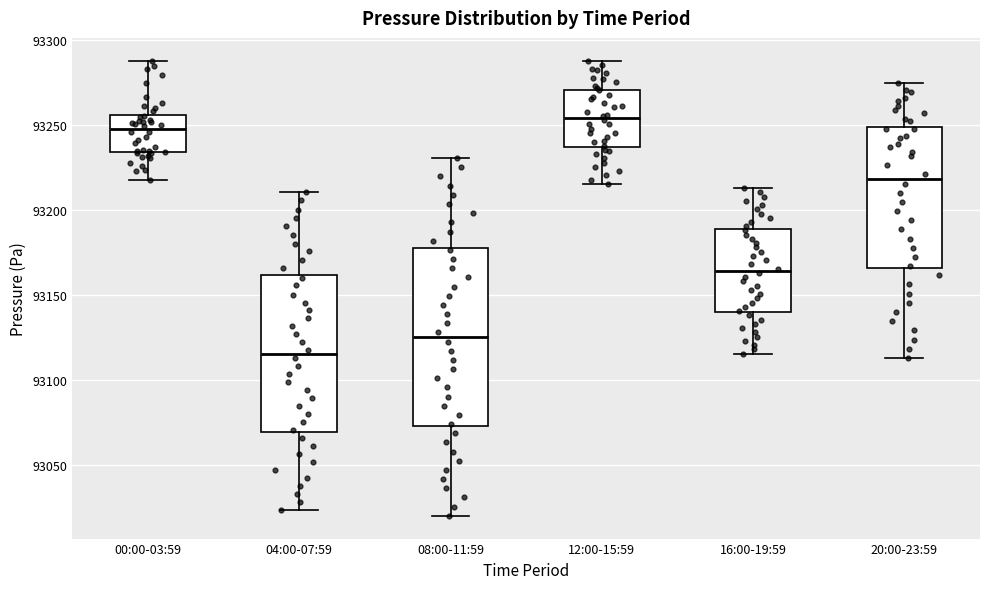

Reading left to right, transcribe this box plot: for each box, give where its median line is, the range the box spans, and where its two whiskers end, as read against the y-axis. The values are not printed on the chart, so give them approximately, as read against the axis.

00:00-03:59: median 93250, box 93235 to 93255, whiskers 93220 to 93290
04:00-07:59: median 93115, box 93070 to 93160, whiskers 93025 to 93210
08:00-11:59: median 93125, box 93075 to 93180, whiskers 93020 to 93230
12:00-15:59: median 93255, box 93235 to 93270, whiskers 93215 to 93290
16:00-19:59: median 93165, box 93140 to 93190, whiskers 93115 to 93215
20:00-23:59: median 93220, box 93165 to 93250, whiskers 93115 to 93275